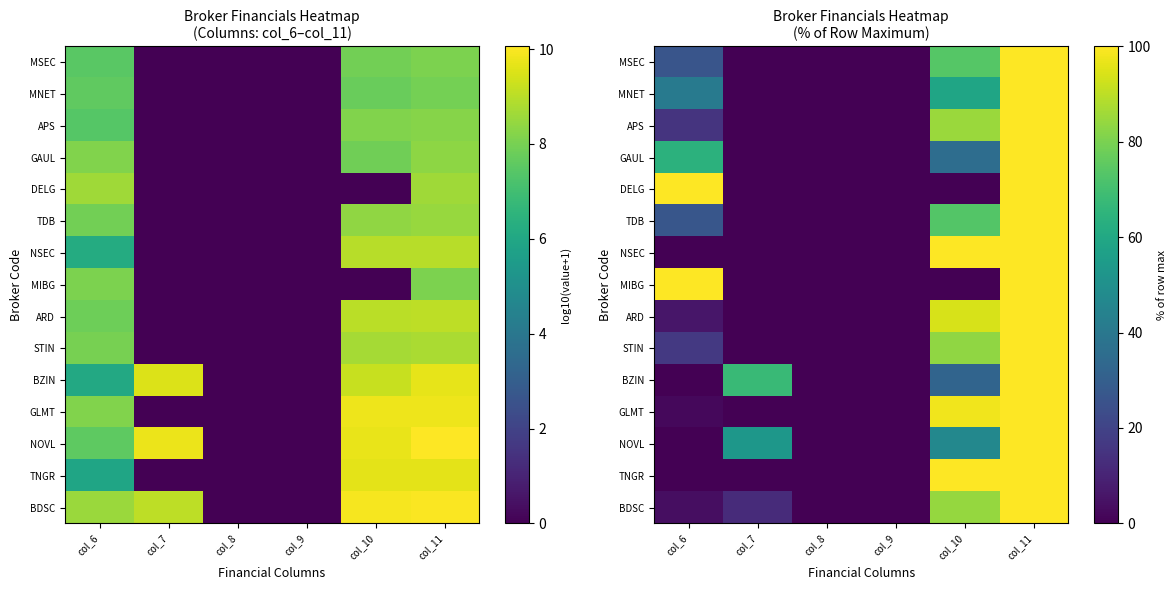

List the series in order of their peak value, lowest first.

BDSC, TNGR, NOVL, GLMT, BZIN, STIN, ARD, MIBG, NSEC, TDB, DELG, GAUL, APS, MNET, MSEC